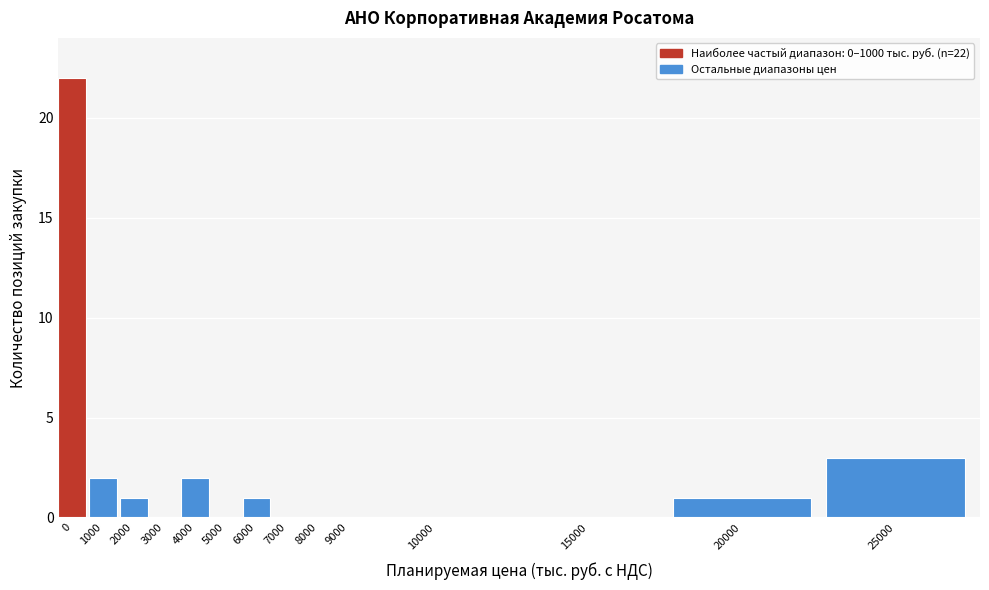

Reading right to left, list all the values displayed in this chart.

25000=3	20000=1	15000=0	10000=0	9000=0	8000=0	7000=0	6000=1	5000=0	4000=2	3000=0	2000=1	1000=2	0=22